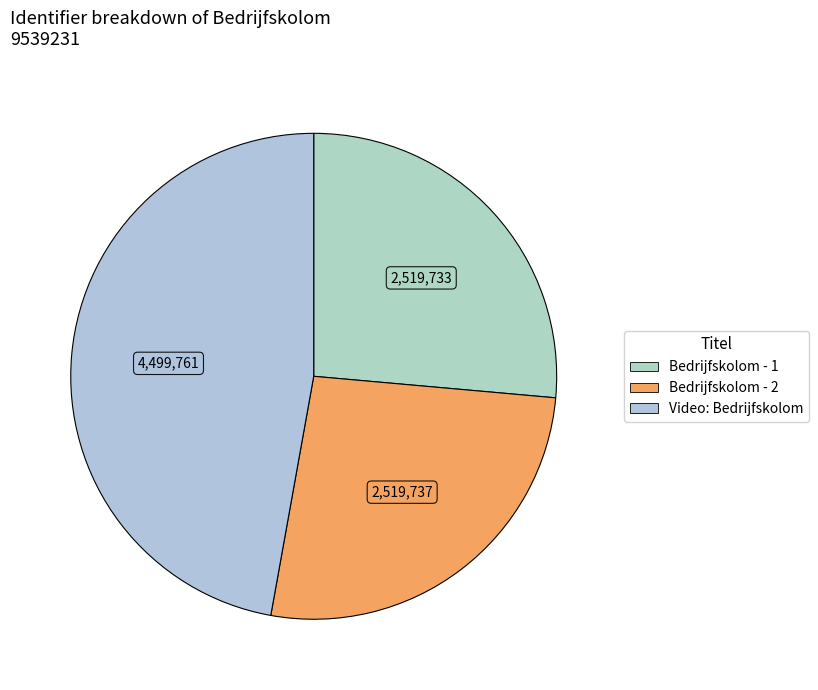

What percentage is the Video: Bedrijfskolom slice, to the nearest percent?

47%